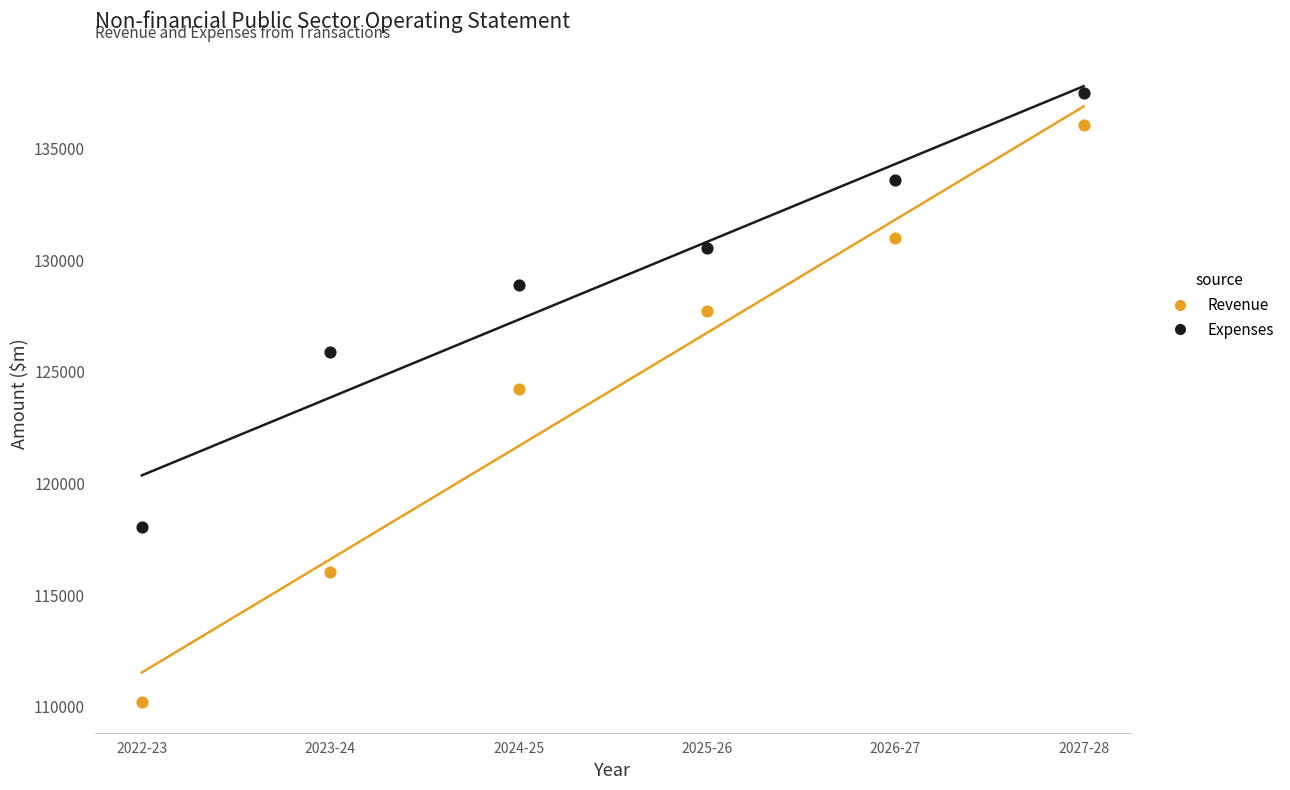

Across all data points, what is the range of Y values (max minus min)?

27314.3